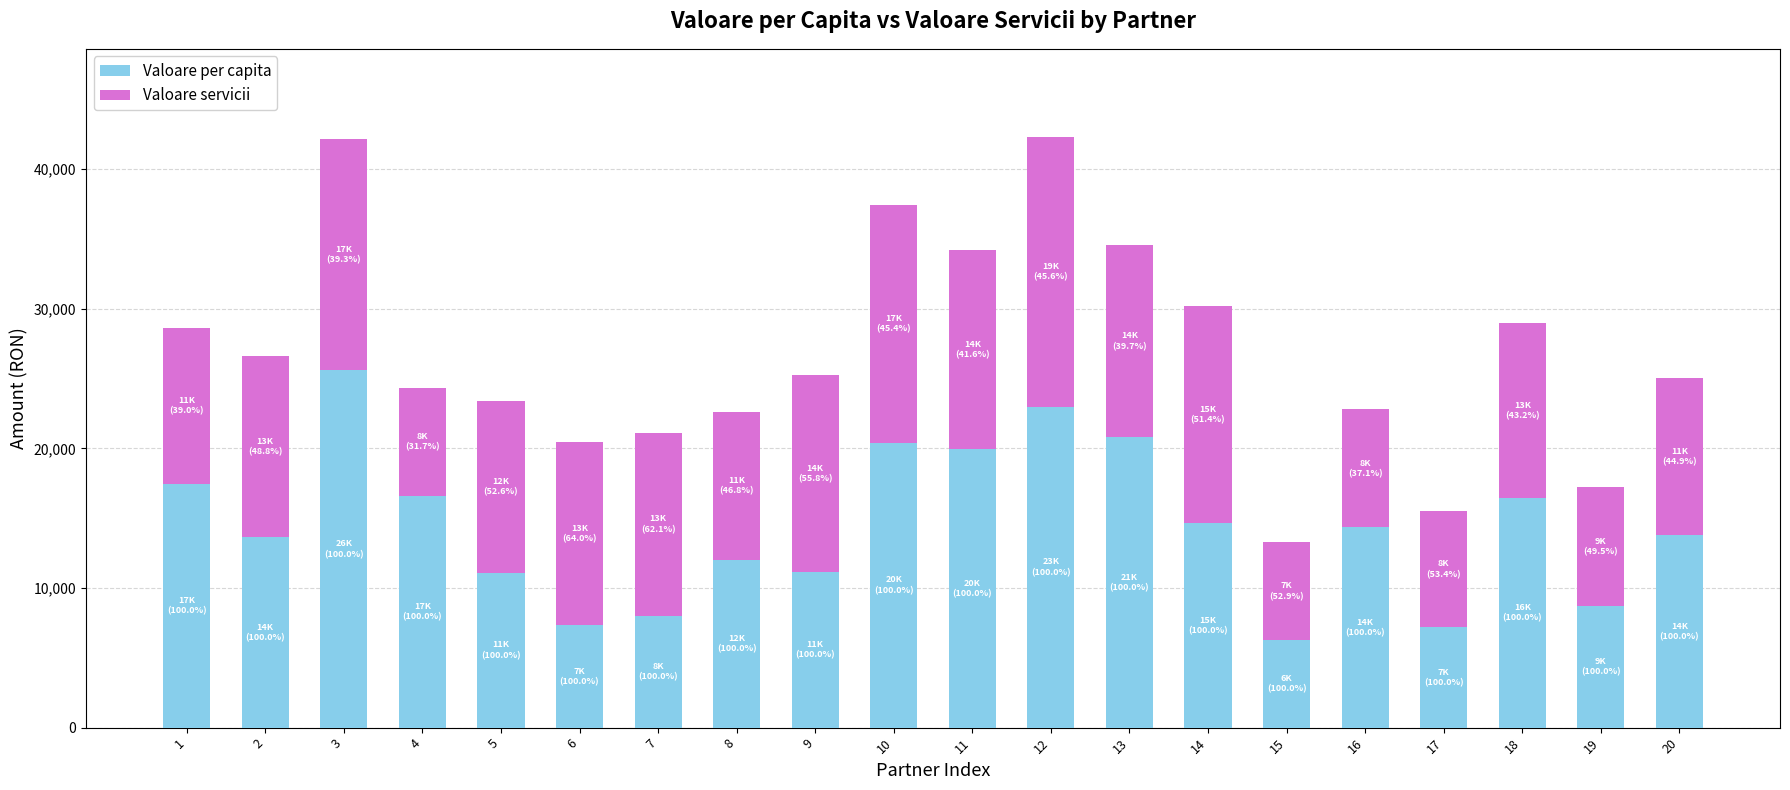

What is the maximum value for Valoare per capita?

25585.7